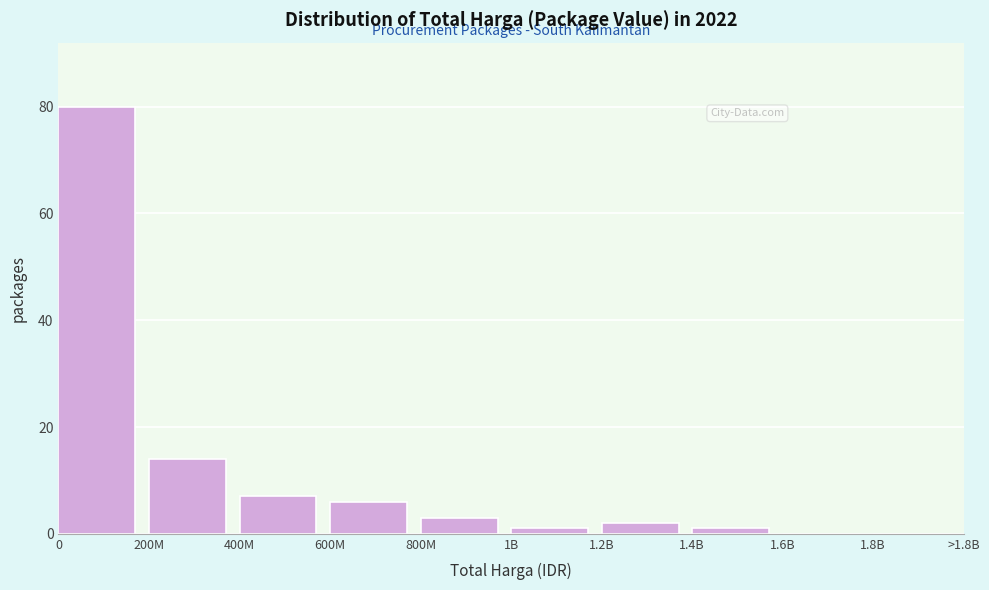

Reading left to right, list all the values displayed in this chart.

0=80	200M=14	400M=7	600M=6	800M=3	1B=1	1.2B=2	1.4B=1	1.6B=0	1.8B=0